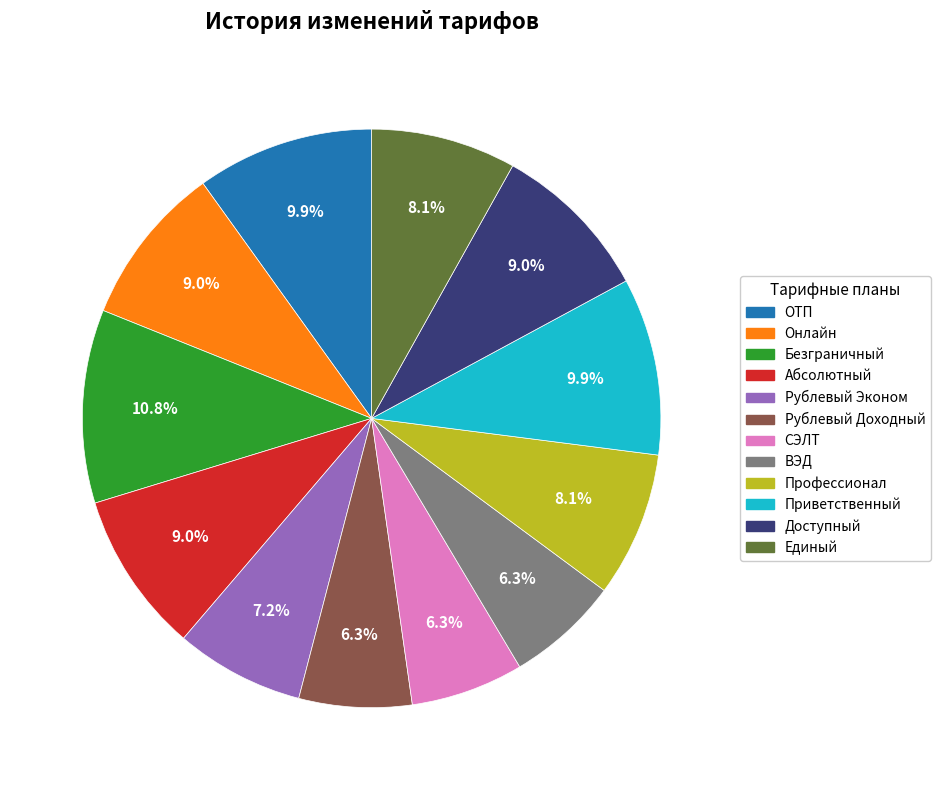

True or false: Онлайн accounts for 9% of the total.

True